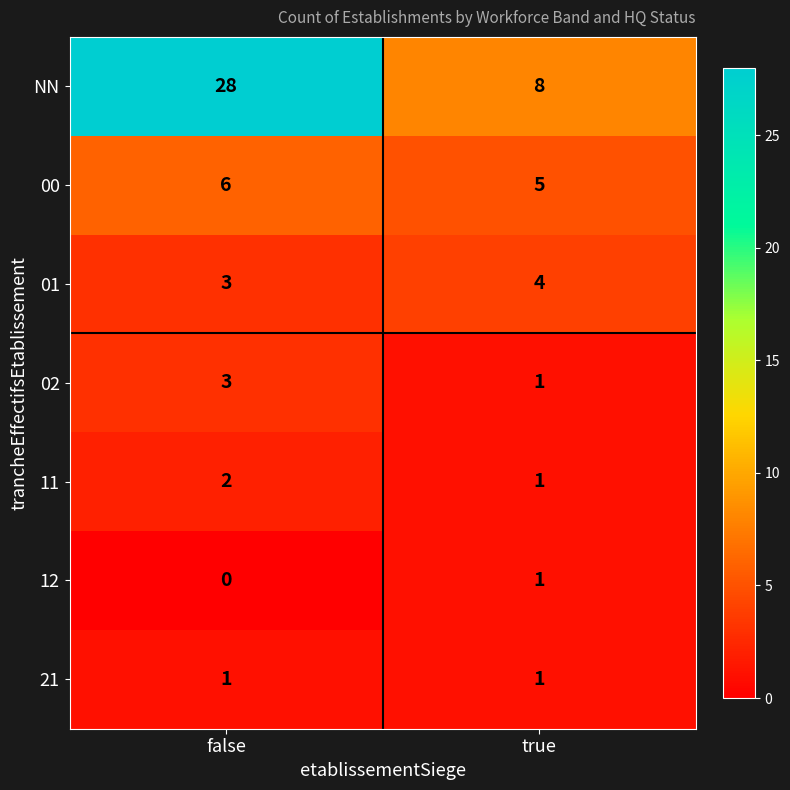

What is the sum of all 11 values?

3